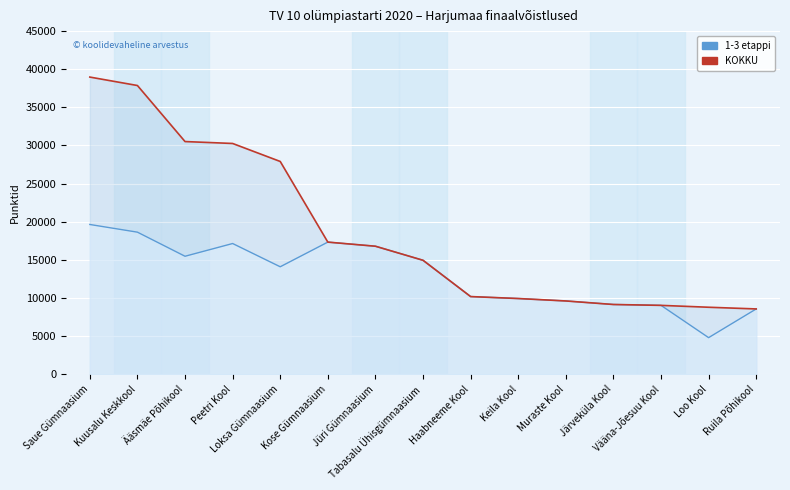

Which has a higher value, Jüri Gümnaasium or Kose Gümnaasium?

Kose Gümnaasium